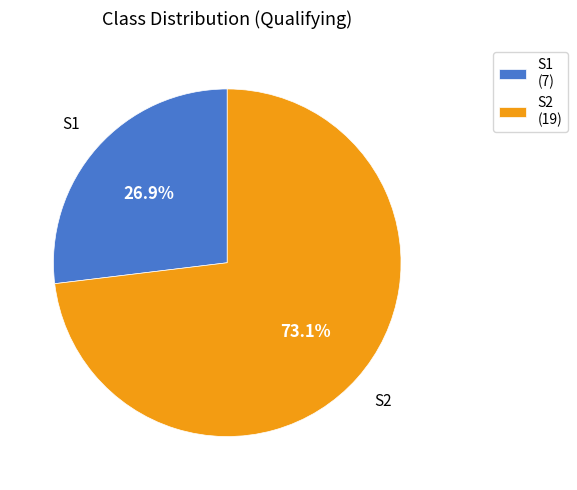

Is it true that S1 is 32% of the pie?

False